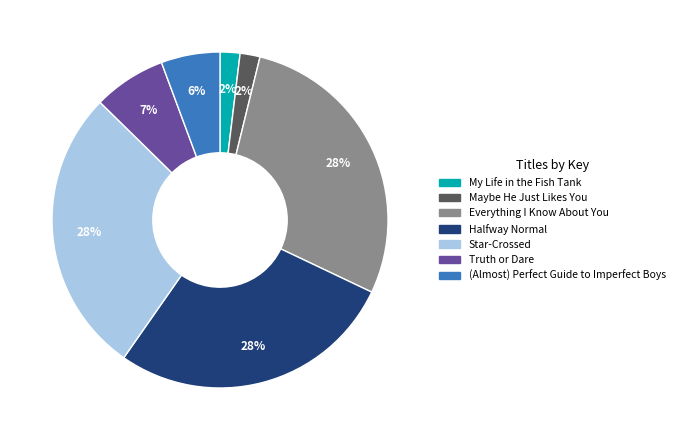

Count the number of slices in the pie.

7